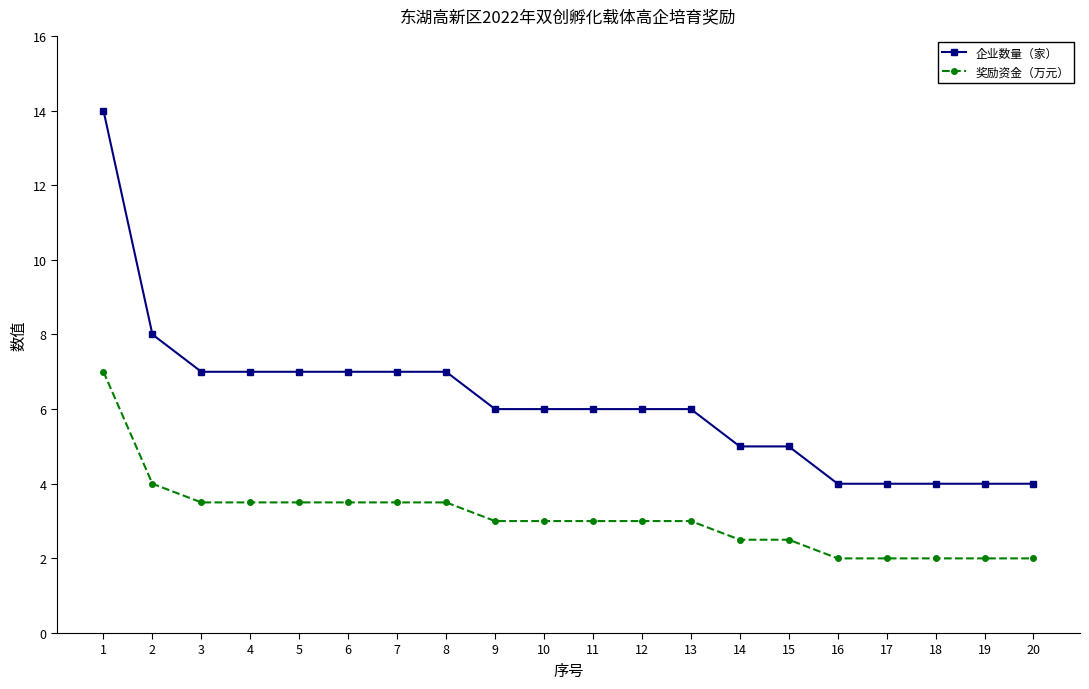

Count the number of categories in the chart.

20